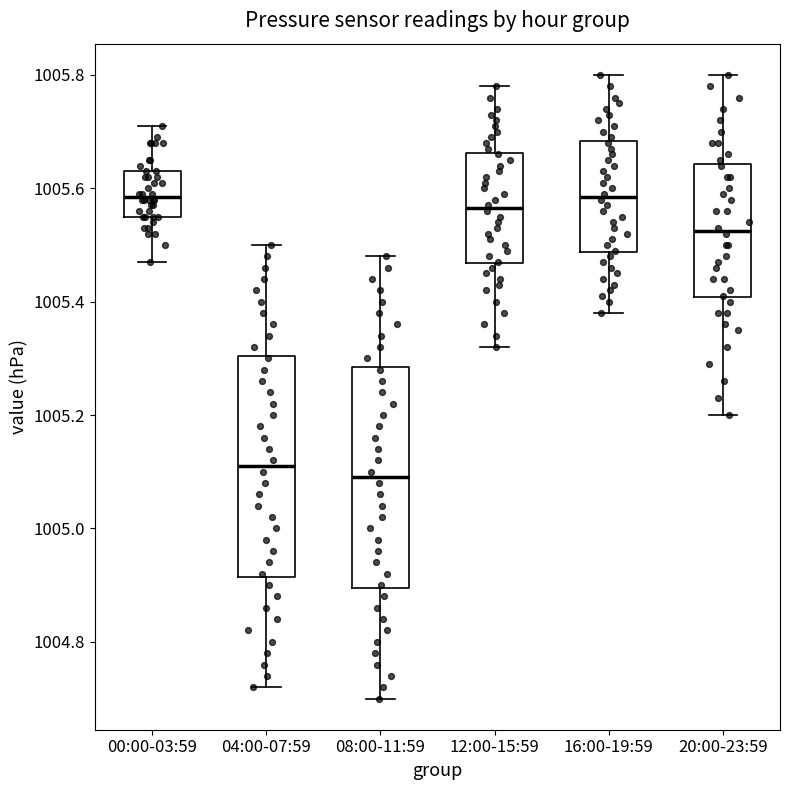

Reading left to right, transcribe this box plot: for each box, give where its median line is, the range the box spans, and where its two whiskers end, as read against the y-axis. The values are not printed on the chart, so give them approximately, as read against the axis.

00:00-03:59: median 1005.58, box 1005.56 to 1005.64, whiskers 1005.48 to 1005.72
04:00-07:59: median 1005.12, box 1004.92 to 1005.30, whiskers 1004.72 to 1005.50
08:00-11:59: median 1005.10, box 1004.90 to 1005.28, whiskers 1004.70 to 1005.48
12:00-15:59: median 1005.56, box 1005.46 to 1005.66, whiskers 1005.32 to 1005.78
16:00-19:59: median 1005.58, box 1005.48 to 1005.68, whiskers 1005.38 to 1005.80
20:00-23:59: median 1005.52, box 1005.40 to 1005.64, whiskers 1005.20 to 1005.80